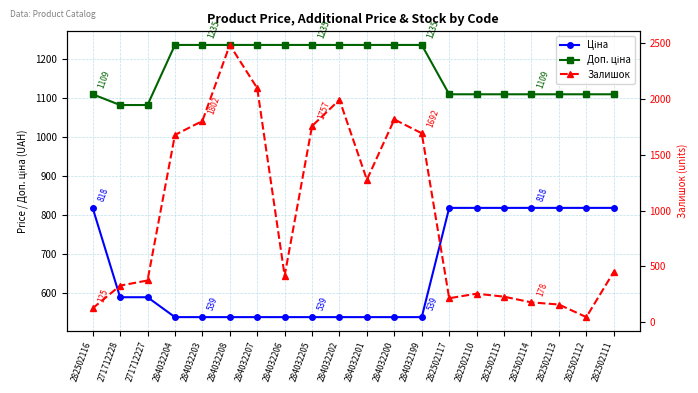

Reading left to right, extract all data points from this chart.

Ціна: 282502116=818.5	271712228=589.9	271712227=589.9	284032204=539.0	284032203=539.0	284032208=539.0	284032207=539.0	284032206=539.0	284032205=539.0	284032202=539.0	284032201=539.0	284032200=539.0	284032199=539.0	282502117=818.5	282502110=818.5	282502115=818.5	282502114=818.5	282502113=818.5	282502112=818.5	282502111=818.5
Доп. ціна: 282502116=1109.2	271712228=1081.7	271712227=1081.7	284032204=1235.4	284032203=1235.4	284032208=1235.4	284032207=1235.4	284032206=1235.4	284032205=1235.4	284032202=1235.4	284032201=1235.4	284032200=1235.4	284032199=1235.4	282502117=1109.2	282502110=1109.2	282502115=1109.2	282502114=1109.2	282502113=1109.2	282502112=1109.2	282502111=1109.2
Залишок: 282502116=125.0	271712228=328.0	271712227=374.0	284032204=1677.0	284032203=1802.0	284032208=2483.0	284032207=2096.0	284032206=417.0	284032205=1757.0	284032202=1992.0	284032201=1276.0	284032200=1816.0	284032199=1692.0	282502117=215.0	282502110=256.0	282502115=229.0	282502114=178.0	282502113=159.0	282502112=46.0	282502111=451.0